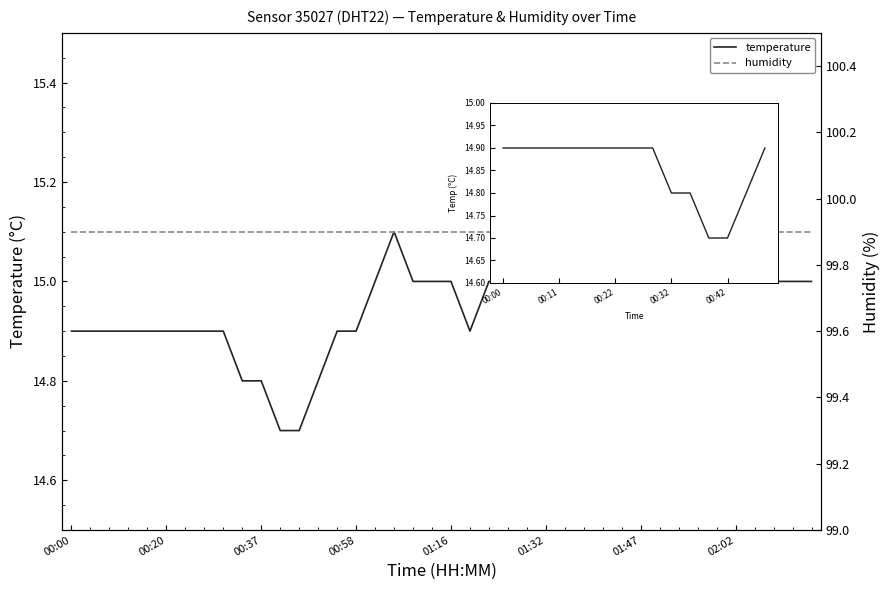

Rank the categories by value from highest to lowest.

01:45, 01:47, 01:06, 01:37, 01:40, 01:42, 01:49, 01:52, 01:54, 01:57, 01:00, 01:11, 01:14, 01:16, 01:22, 01:27, 01:29, 01:32, 02:02, 02:07, 02:10, 02:12, 02:17, 00:00, 00:03, 00:06, 00:11, 00:14, 00:20, 00:22, 00:25, 00:27, 00:55, 00:58, 01:19, 00:32, 00:37, 00:47, 00:40, 00:42